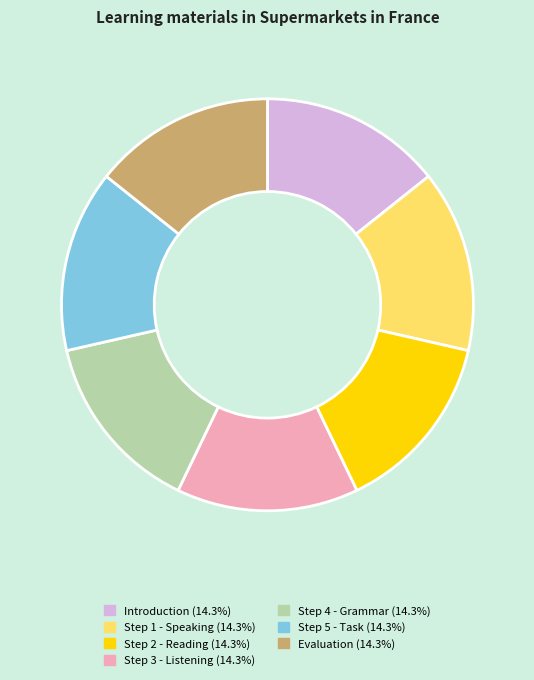

Is Step 4 - Grammar the majority of the pie?

No